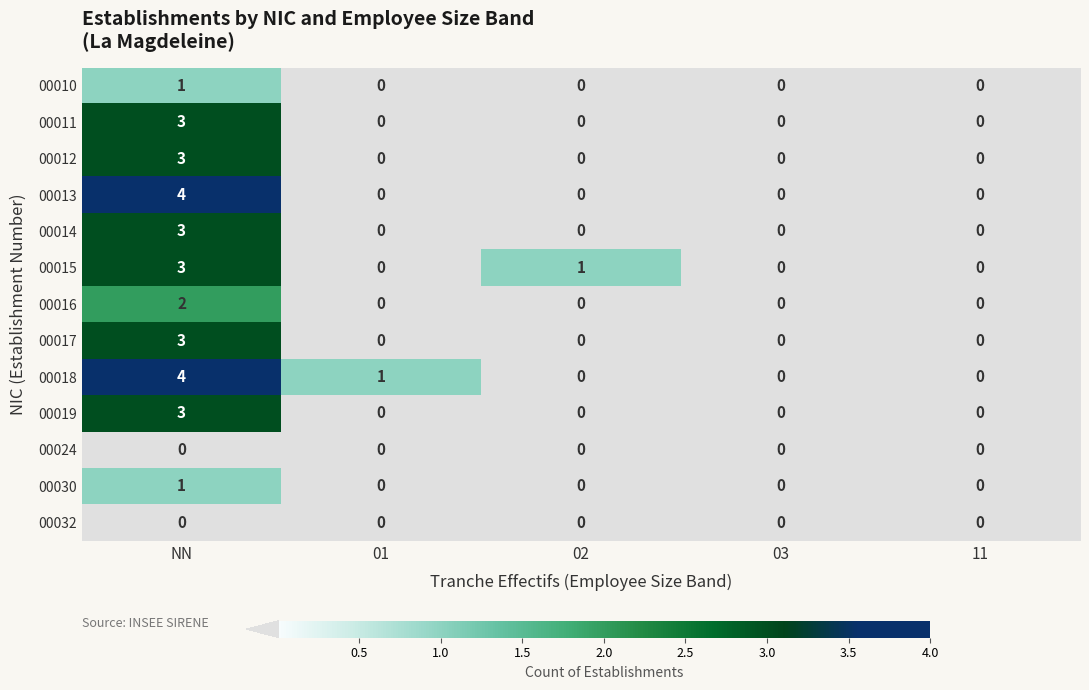

Is it true that 00010 equals 0 at 11?

True